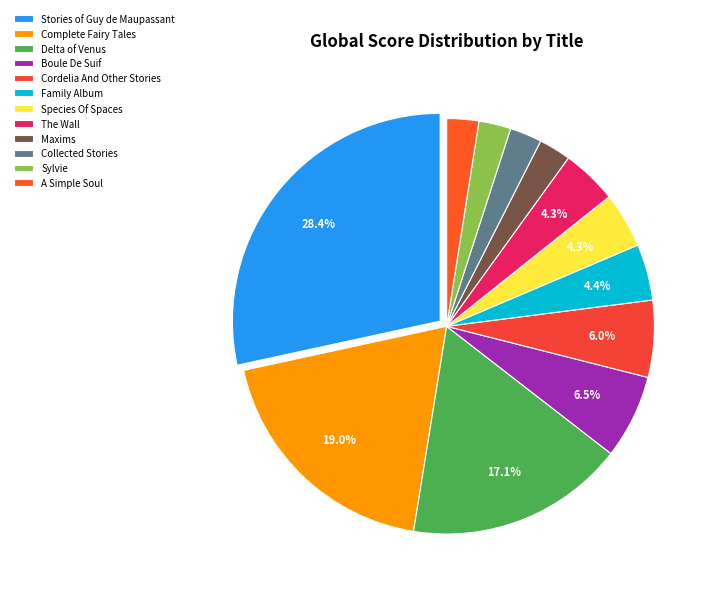

How many segments does this pie chart have?

12